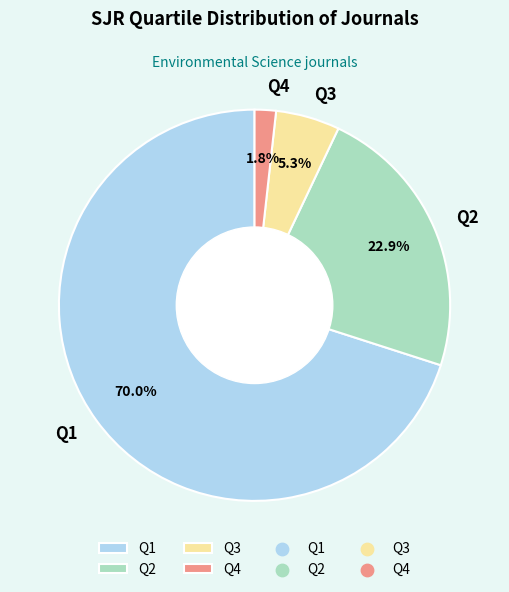

How many slices are in this pie chart?

4